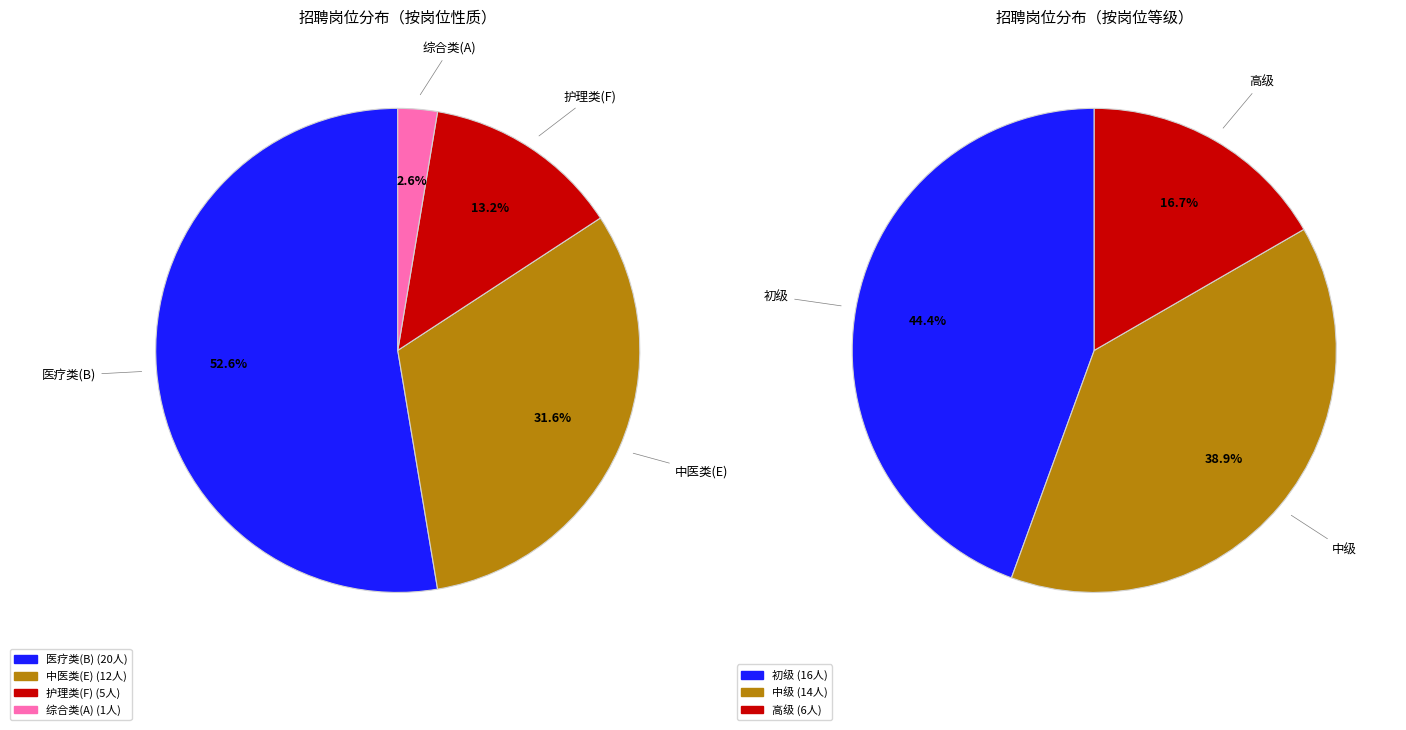

How many segments does this pie chart have?

4